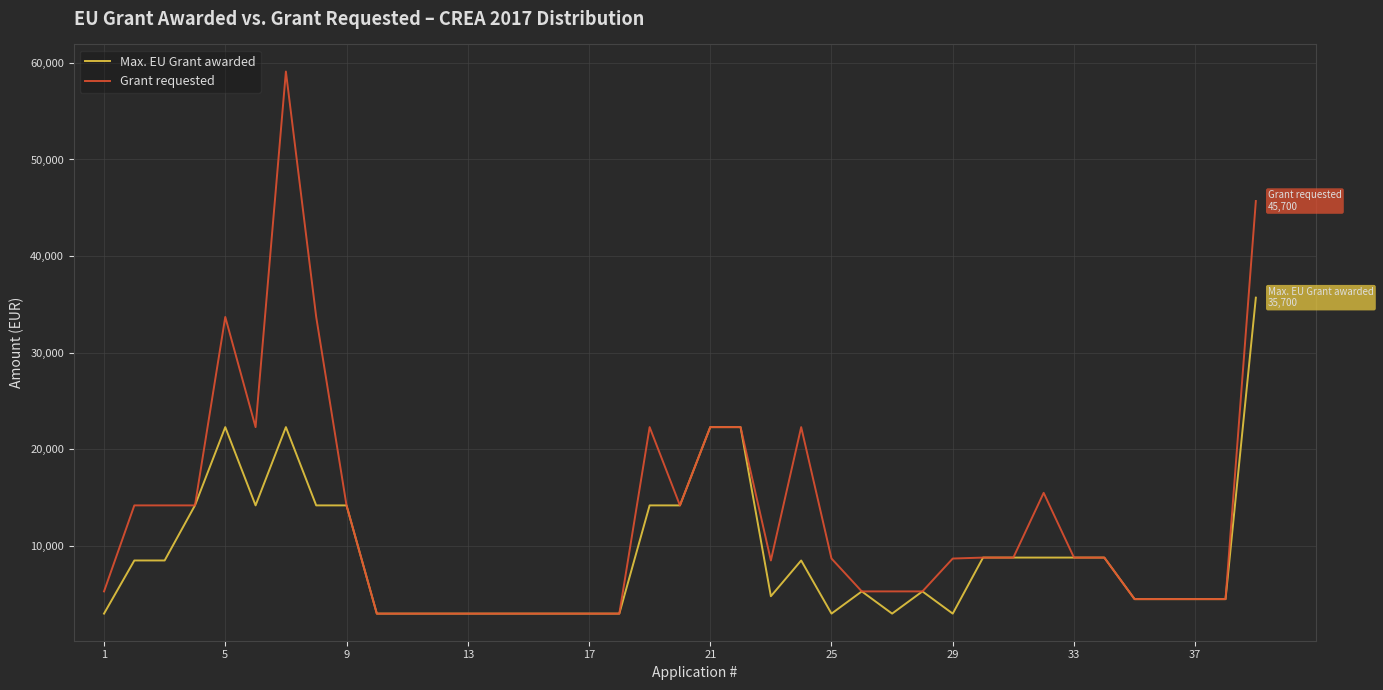

Which series has the largest range (max minus min)?

Grant requested